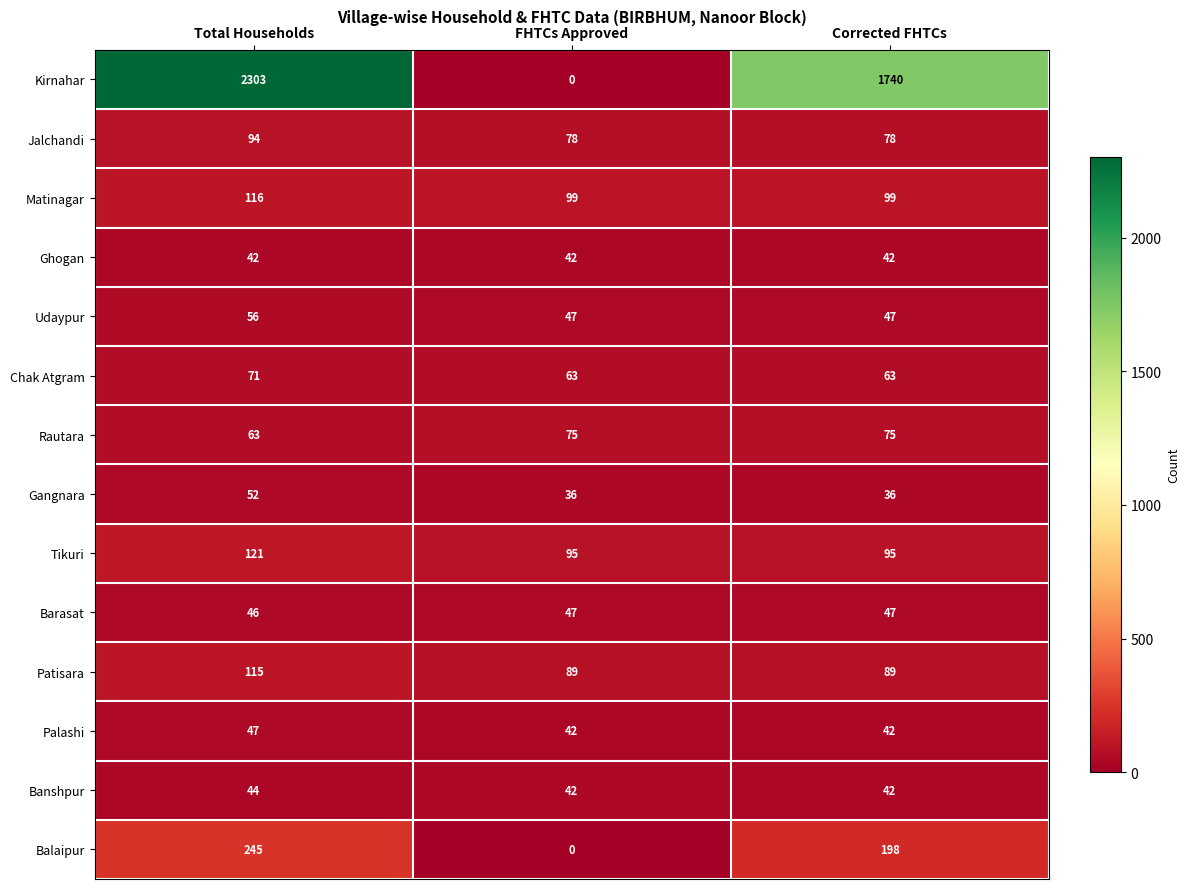

Between Total Households and FHTCs Approved, which series saw the biggest shift?

Kirnahar